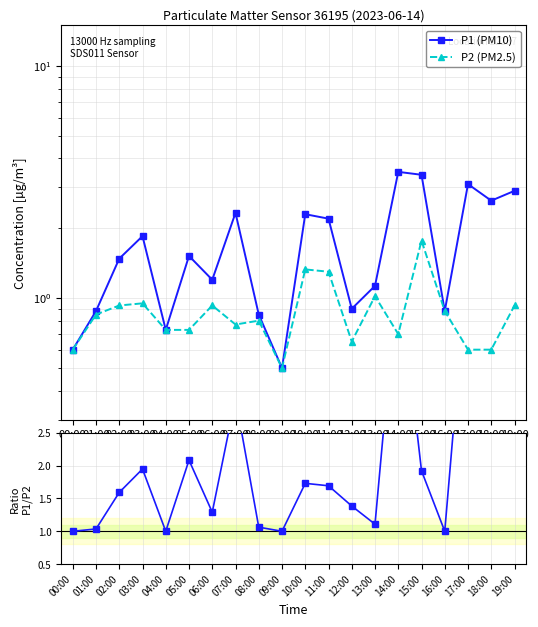

What is the maximum value shown in the chart?

5.2